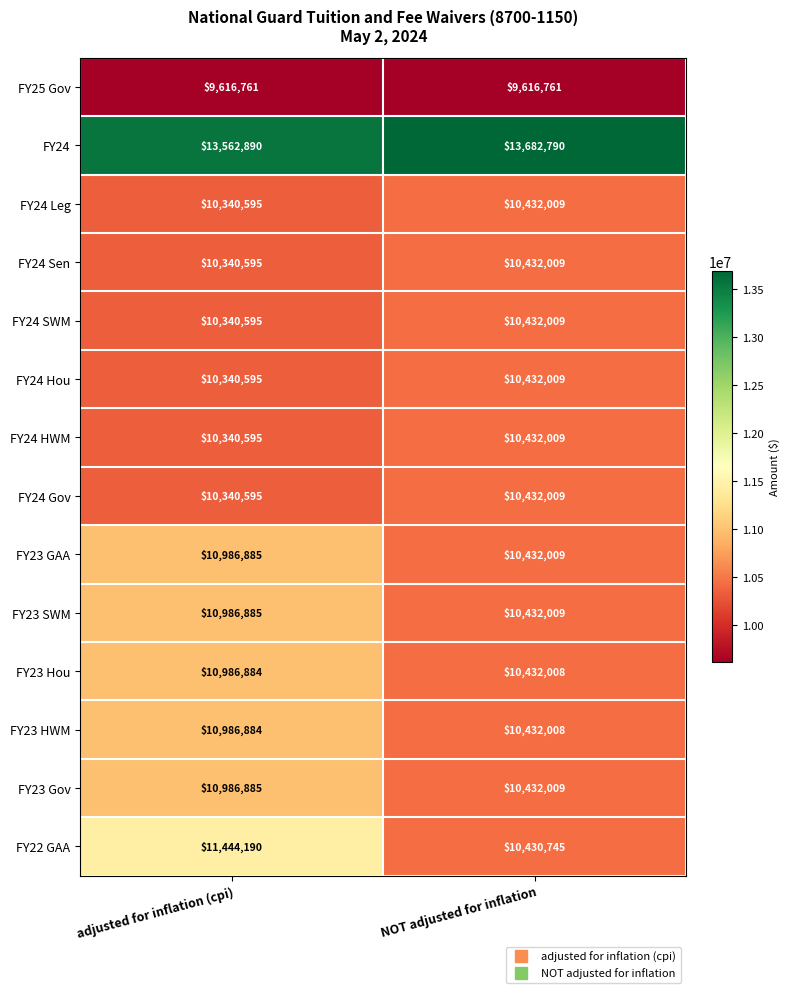

List the labels in order of FY24 value, largest first.

NOT adjusted for inflation, adjusted for inflation (cpi)